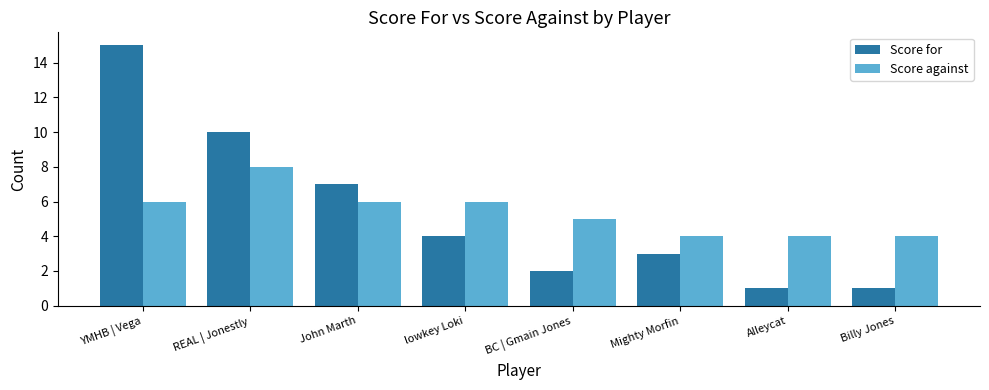

How many values in the Score against series are below 6?

4